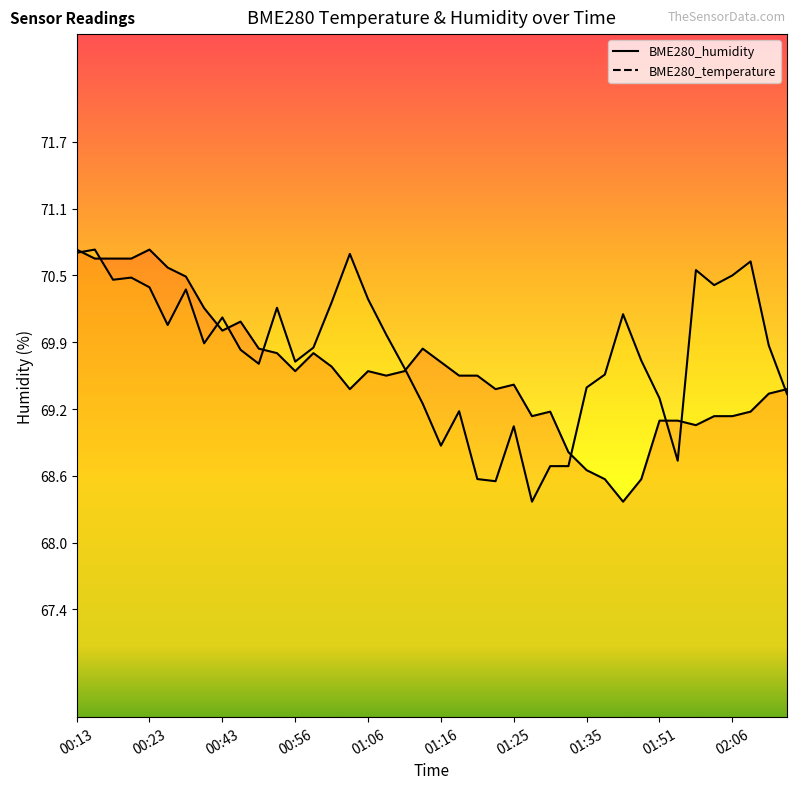

At which category is the sum across all series the highest?

00:13